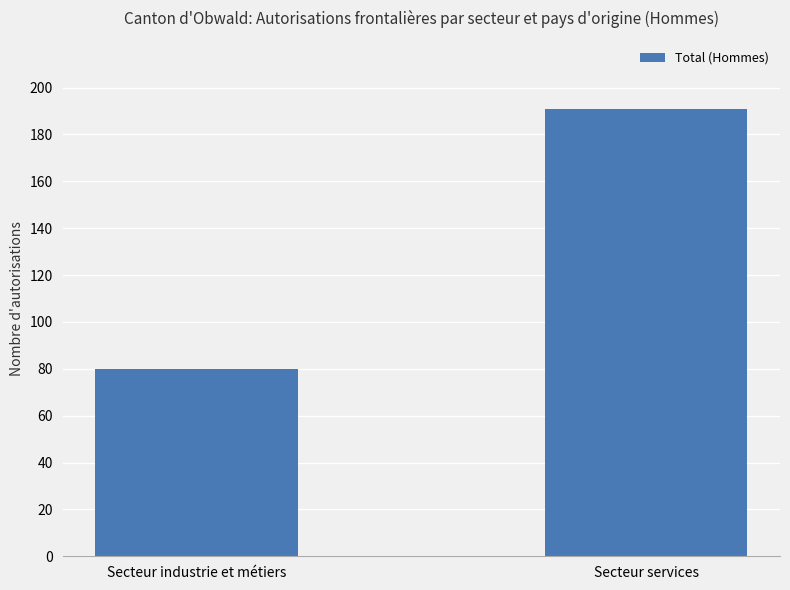

The value at Secteur services is 58. True or false?

False